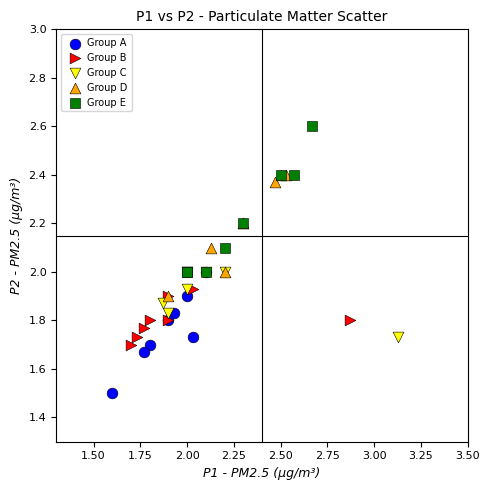

Which series contains the lowest Y value?

Group A